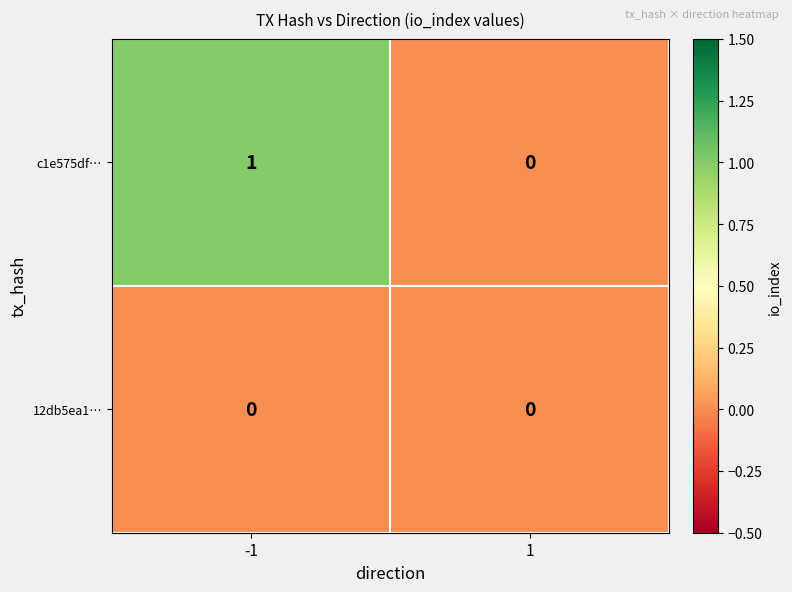

At which category is the sum across all series the highest?

-1